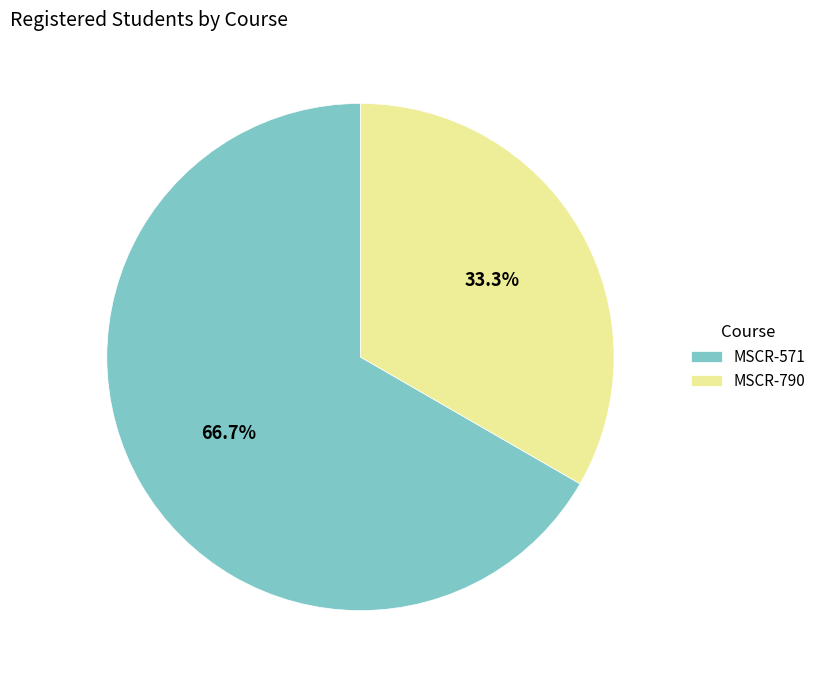

Is it true that MSCR-571 is 67% of the pie?

True